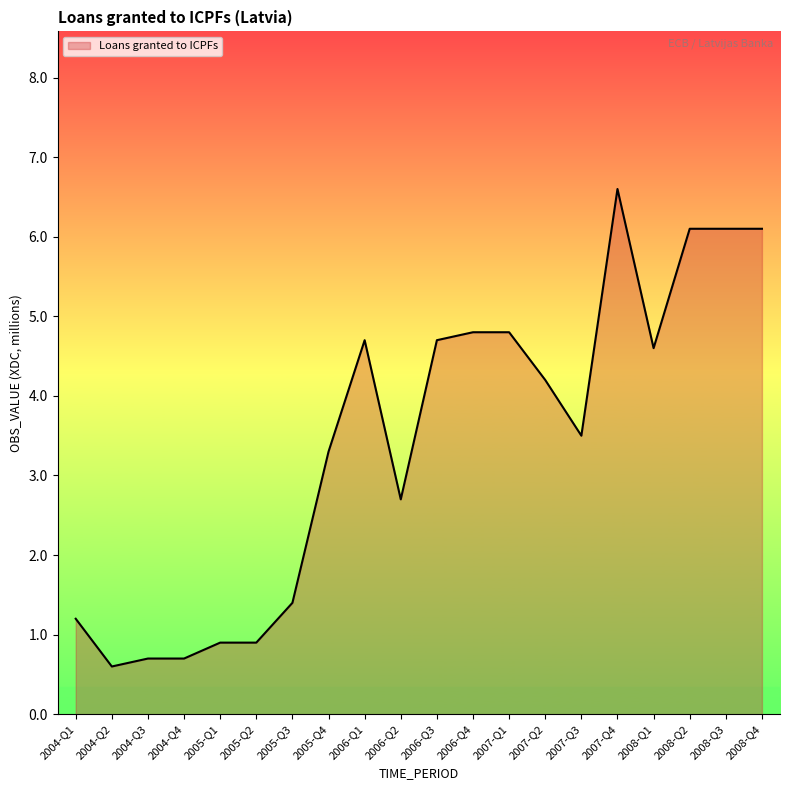

Reading left to right, transcribe all the data shown in this chart.

2004-Q1=1.2	2004-Q2=0.6	2004-Q3=0.7	2004-Q4=0.7	2005-Q1=0.9	2005-Q2=0.9	2005-Q3=1.4	2005-Q4=3.3	2006-Q1=4.7	2006-Q2=2.7	2006-Q3=4.7	2006-Q4=4.8	2007-Q1=4.8	2007-Q2=4.2	2007-Q3=3.5	2007-Q4=6.6	2008-Q1=4.6	2008-Q2=6.1	2008-Q3=6.1	2008-Q4=6.1